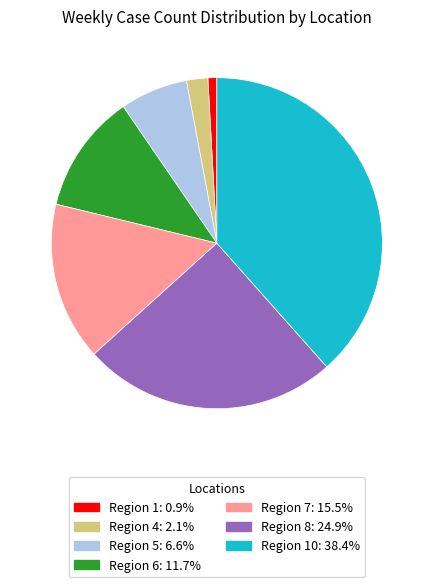

Is there a majority slice in this chart?

No